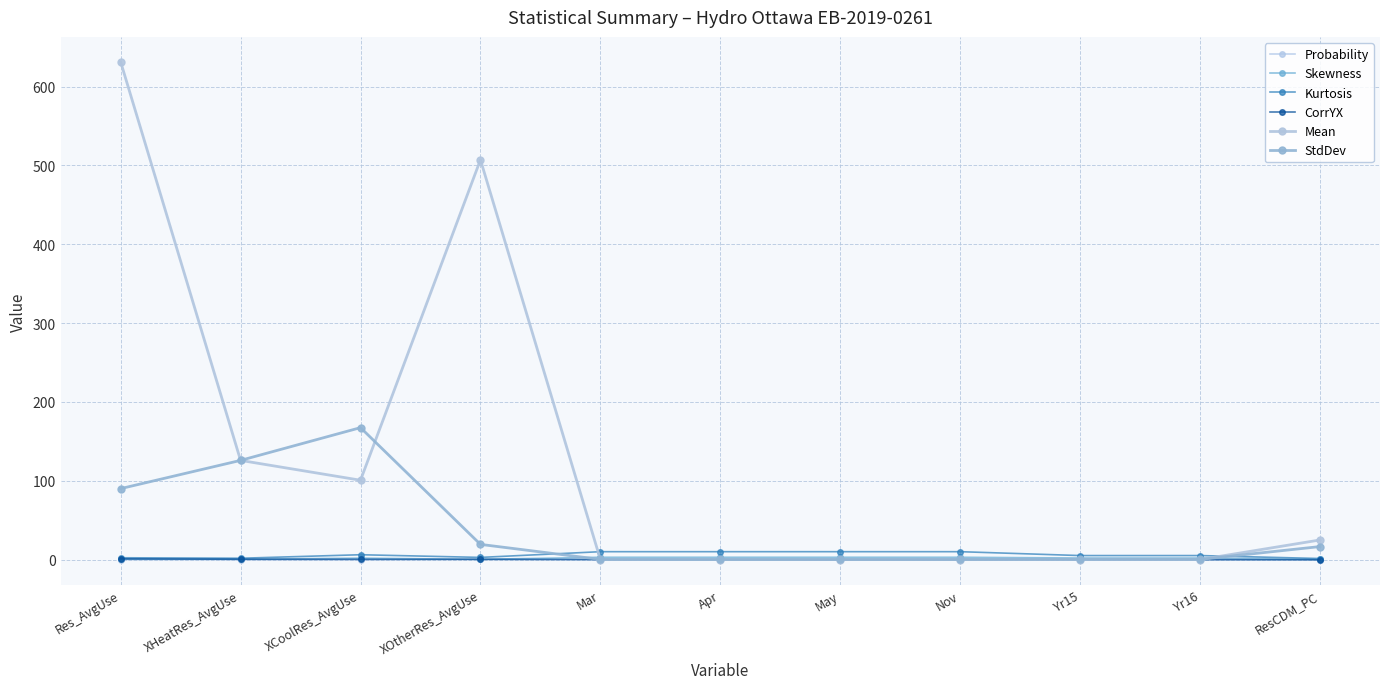

Reading left to right, list all the values displayed in this chart.

Probability: 0.1	0.0	0.0	0.4	0.0	0.0	0.0	0.0	0.0	0.0	0.0
Skewness: 0.5	0.5	1.9	0.3	3.0	3.0	3.0	3.0	2.0	2.0	0.2
Kurtosis: 2.4	1.8	6.2	2.8	10.1	10.1	10.1	10.1	5.2	5.2	1.4
CorrYX: 1.0	0.5	0.4	0.4	0.1	-0.3	-0.4	-0.1	0.0	0.0	-0.2
Mean: 631.5	125.9	100.7	507.2	0.1	0.1	0.1	0.1	0.1	0.1	25.0
StdDev: 90.1	125.9	167.4	19.3	0.3	0.3	0.3	0.3	0.4	0.4	16.6